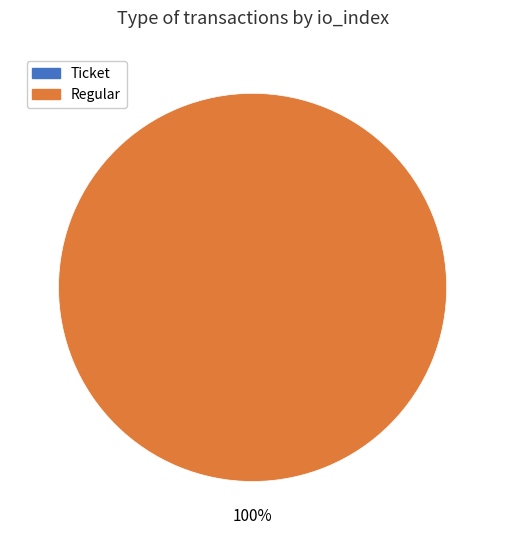

True or false: Ticket accounts for 0% of the total.

True